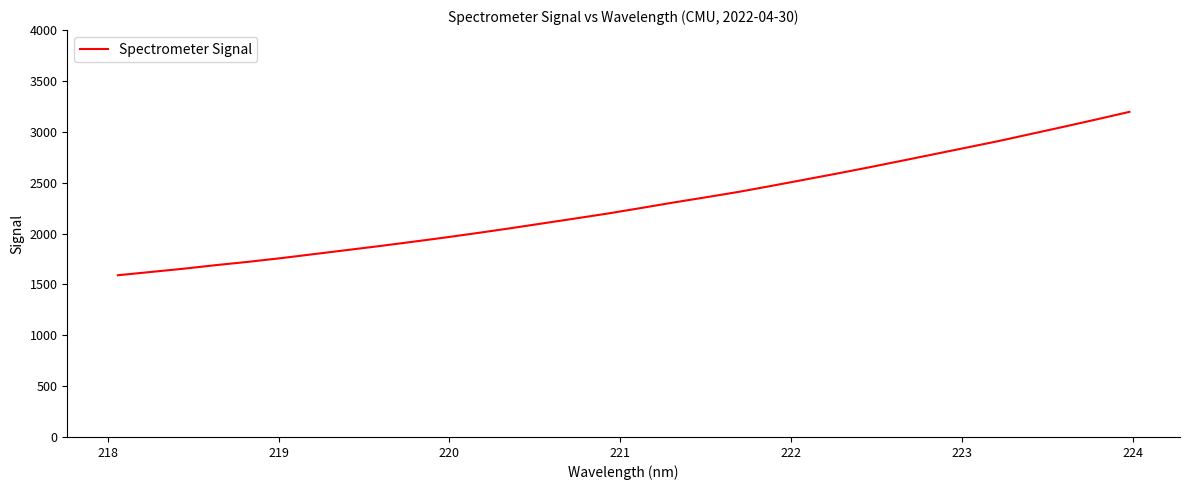

What is the greatest value displayed?

3196.0